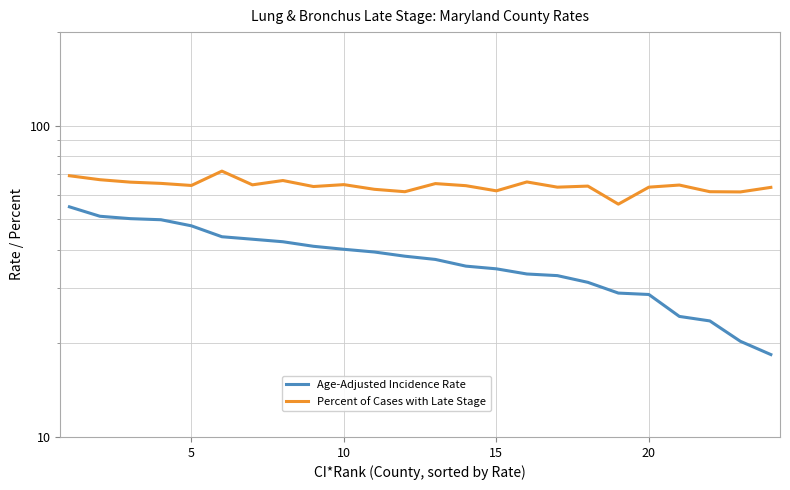

Reading right to left, extract all data points from this chart.

Age-Adjusted Incidence Rate: 18.4	20.3	23.6	24.4	28.7	29.0	31.4	33.0	33.4	34.7	35.4	37.2	38.1	39.3	40.1	41.0	42.4	43.2	44.0	47.7	49.9	50.3	51.2	54.9
Percent of Cases with Late Stage: 63.4	61.3	61.4	64.5	63.5	56.0	64.0	63.5	66.0	61.8	64.2	65.2	61.4	62.5	64.7	63.8	66.7	64.6	71.5	64.3	65.3	65.9	67.1	69.1